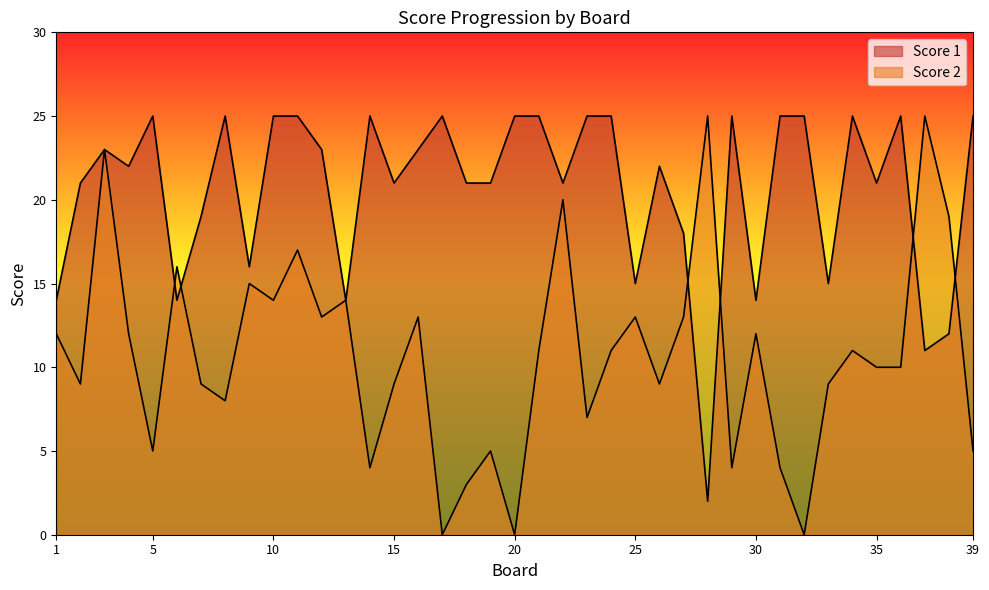

Between 17 and 30, which series saw the biggest shift?

Score 2